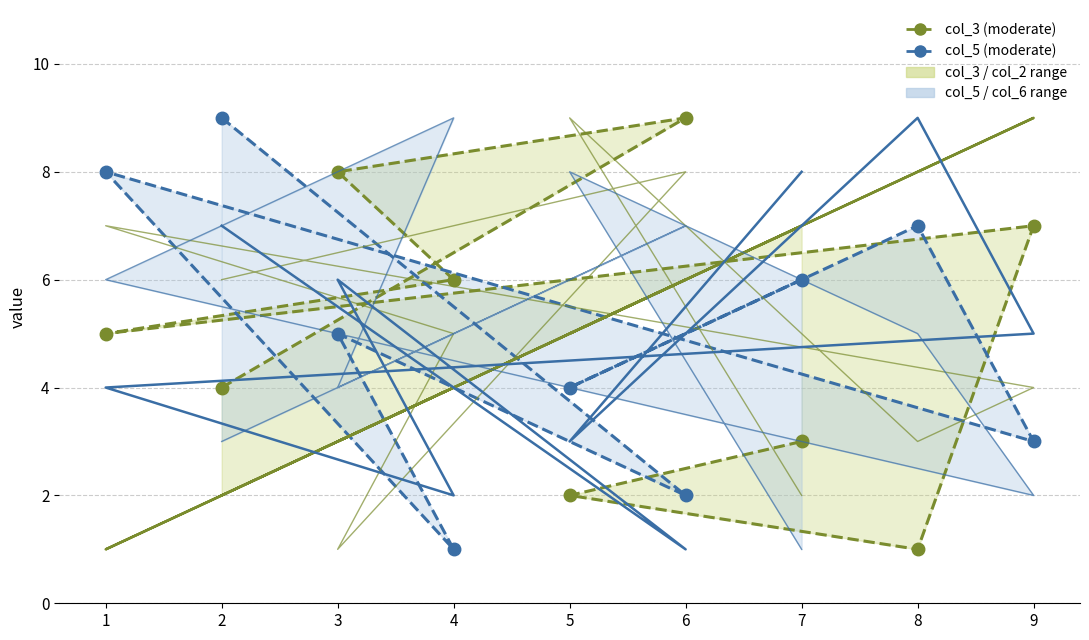

Reading left to right, extract all data points from this chart.

col_3 (moderate): 2=4	6=9	3=8	4=6	1=5	9=7	8=1	5=2	7=3
col_5 (moderate): 2=9	6=2	3=5	4=1	1=8	9=3	8=7	5=4	7=6
col_2 (upper): 2=2	6=6	3=3	4=4	1=1	9=9	8=8	5=5	7=7
col_4 (lower): 2=6	6=8	3=1	4=5	1=7	9=4	8=3	5=9	7=2
col_8 (upper): 2=7	6=1	3=6	4=2	1=4	9=5	8=9	5=3	7=8
col_6 (lower): 2=3	6=7	3=4	4=9	1=6	9=2	8=5	5=8	7=1